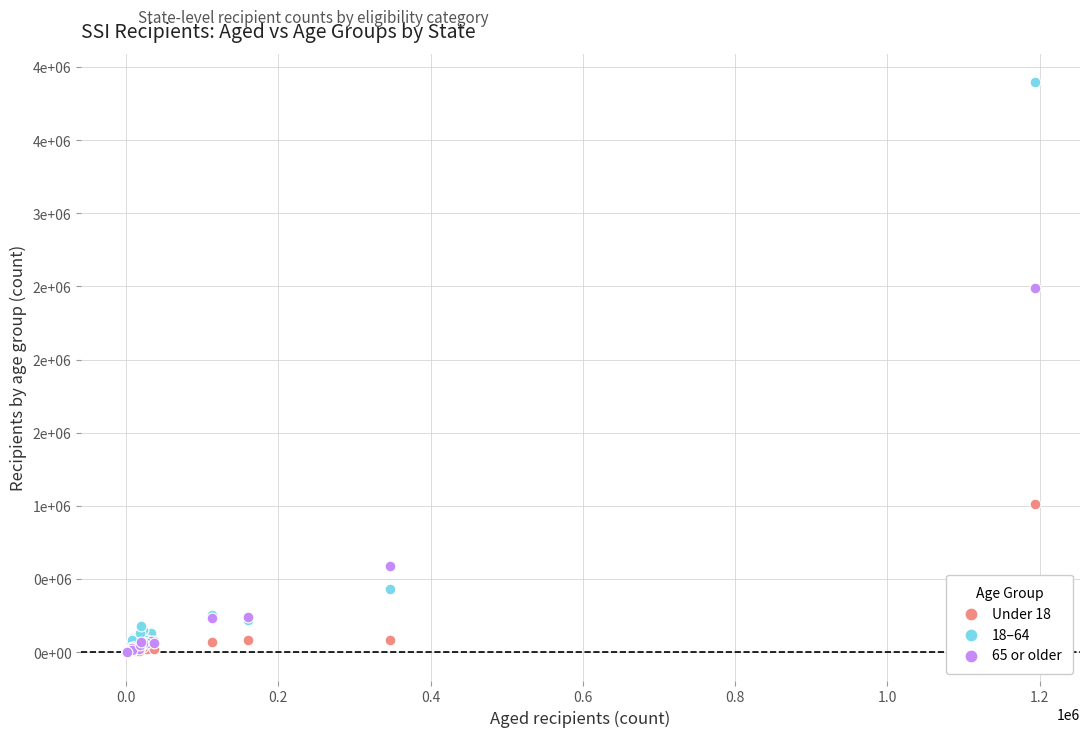

What are all the series names shown in the legend?

Under 18, 18–64, 65 or older